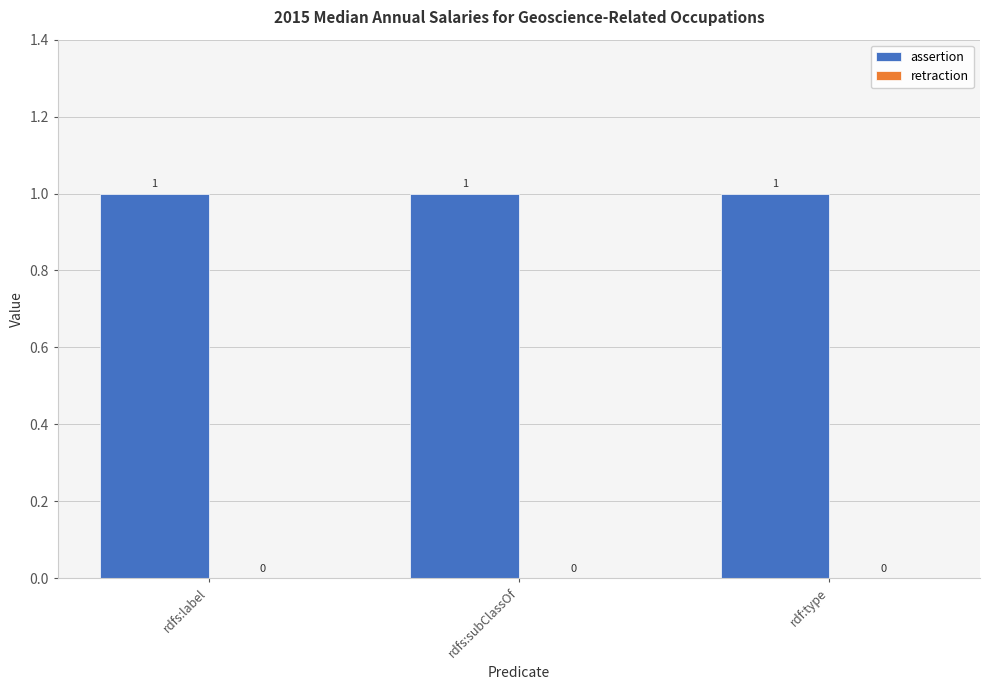

True or false: retraction has a value of 0 at rdfs:subClassOf.

True